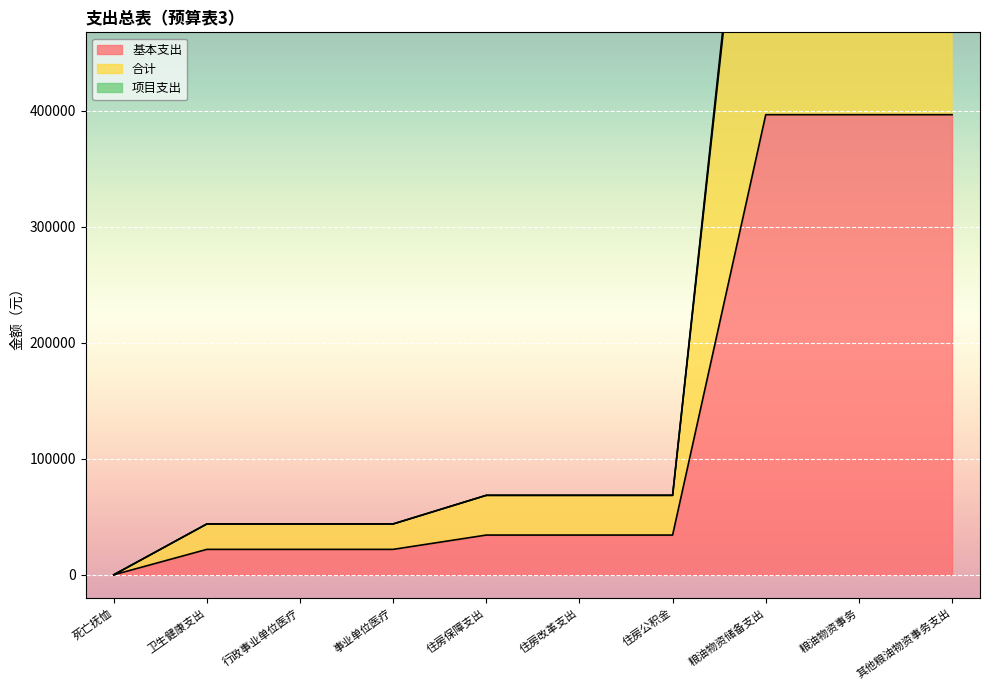

What is the value of the 合计 point at the 2nd from the left?

43850.6